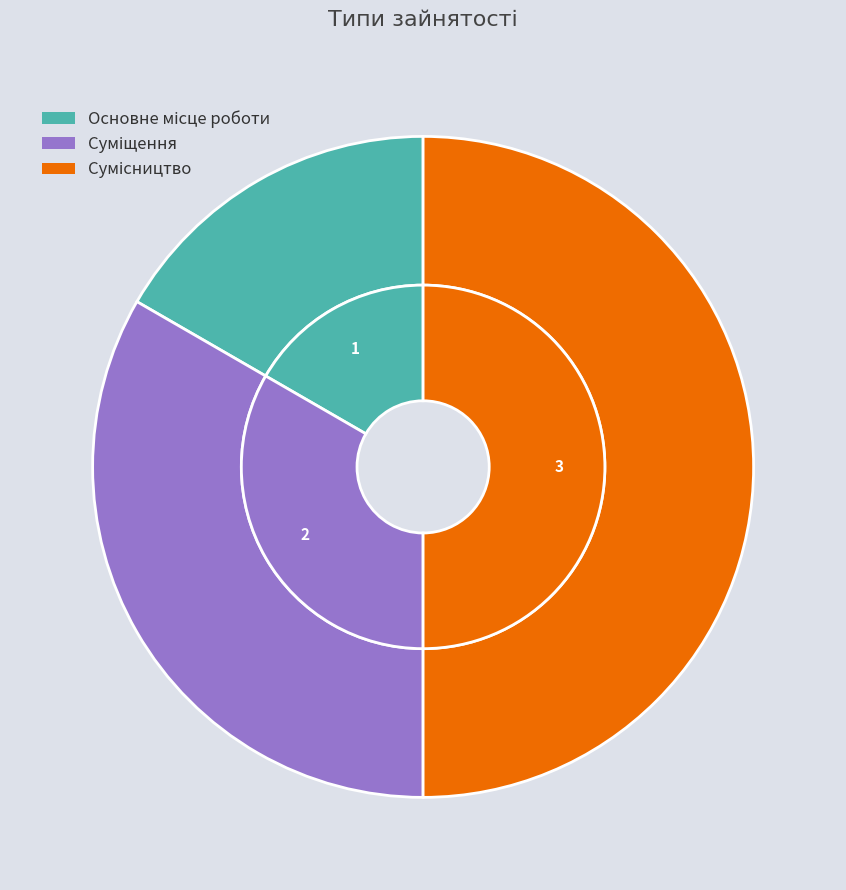

How many slices are in this pie chart?

3